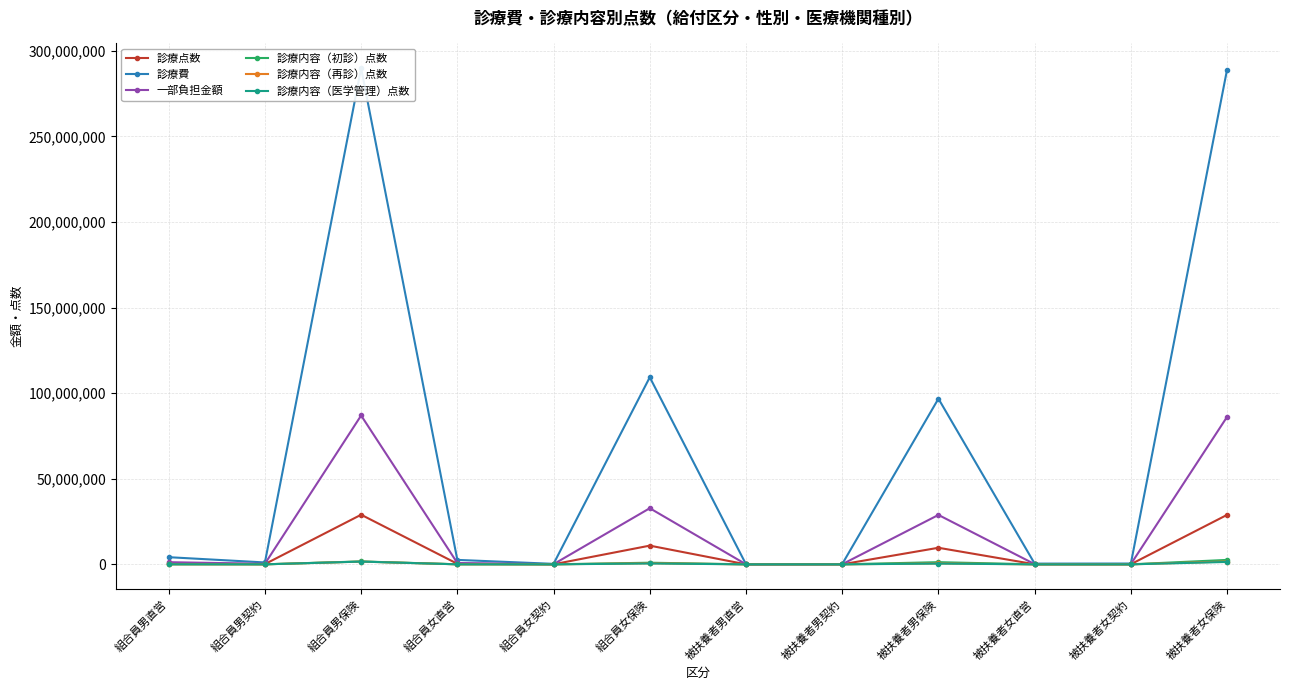

List the series in order of their peak value, highest first.

診療費, 一部負担金額, 診療点数, 診療内容（初診）点数, 診療内容（再診）点数, 診療内容（医学管理）点数